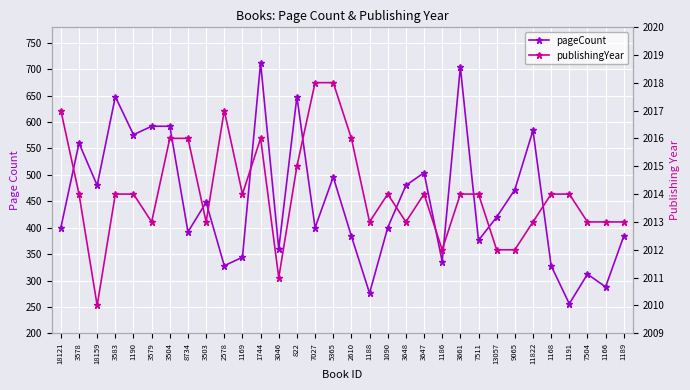

True or false: pageCount has a value of 1010 at 3579.

False